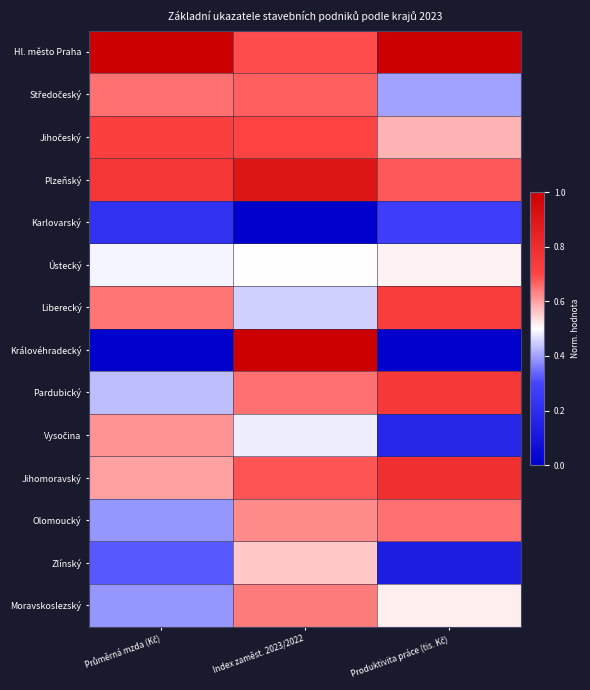

At Index zaměst. 2023/2022, list the series in order from largest to smallest.

Královéhradecký, Plzeňský, Jihočeský, Hl. město Praha, Jihomoravský, Středočeský, Pardubický, Moravskoslezský, Olomoucký, Zlínský, Ústecký, Vysočina, Liberecký, Karlovarský